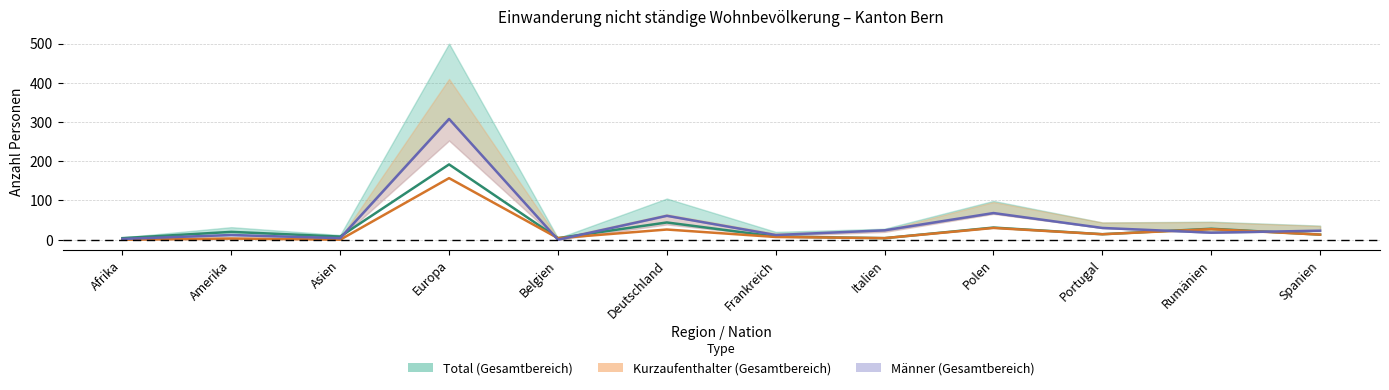

What is the average value of the Kurzaufenthalter Frauen series?

24